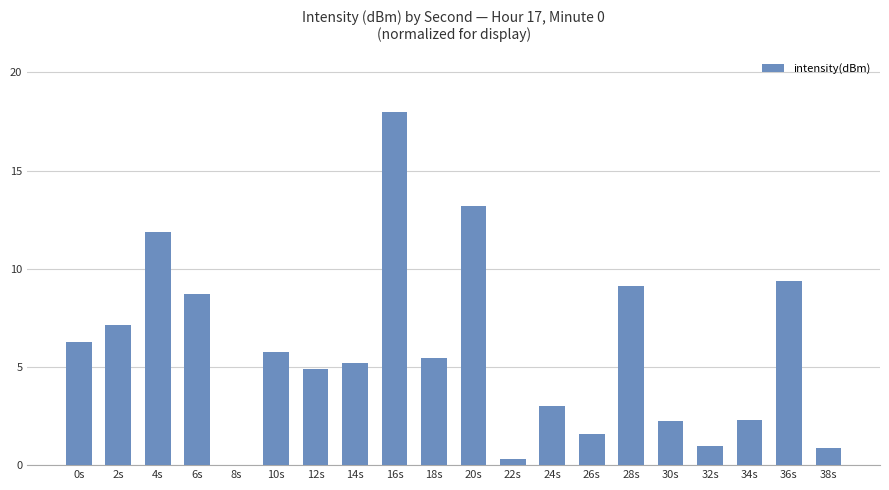

At which label does the data first exceed 5?

0s